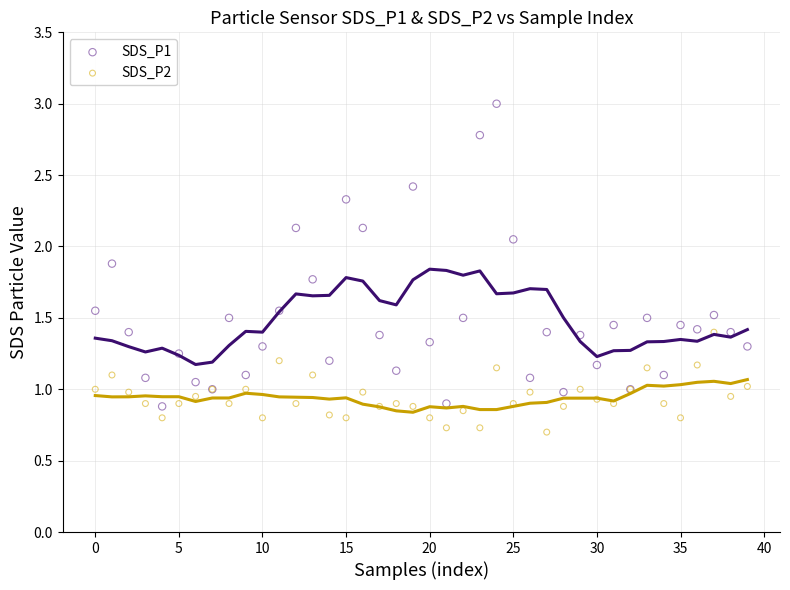

What are all the series names shown in the legend?

SDS_P1, SDS_P2